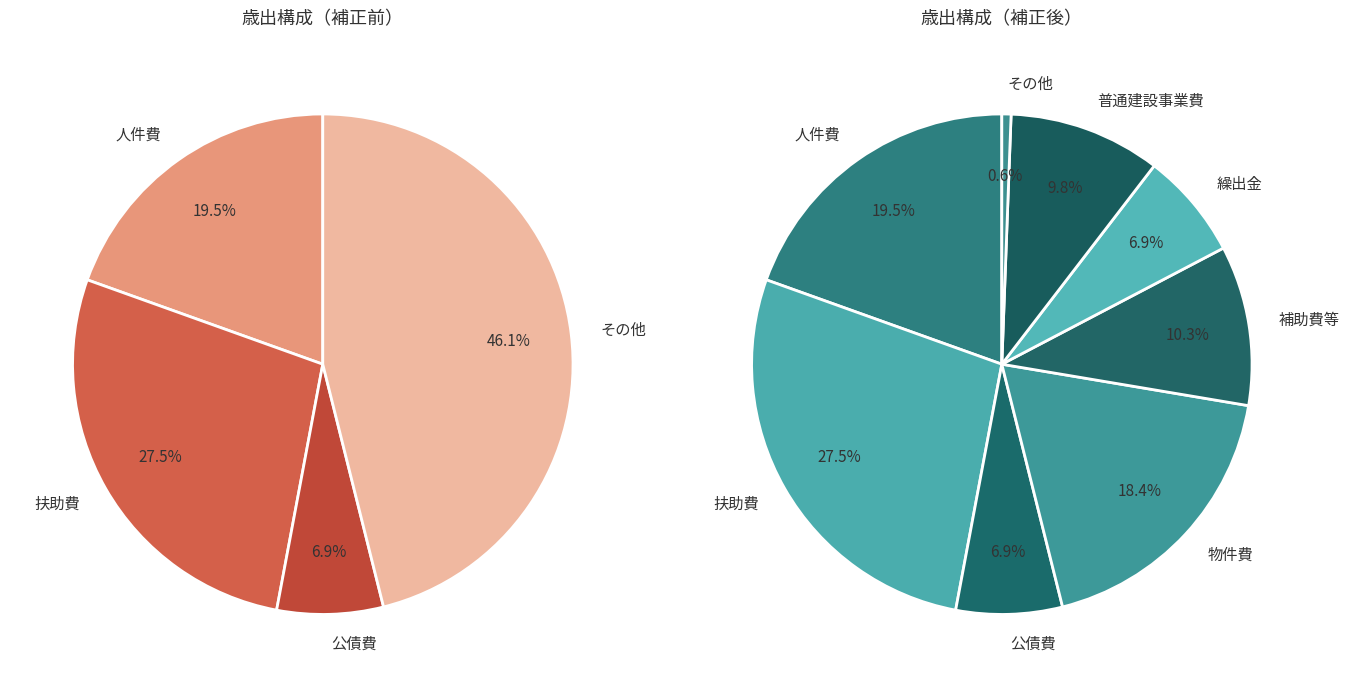

Is it true that 予備費 is 0% of the pie?

True